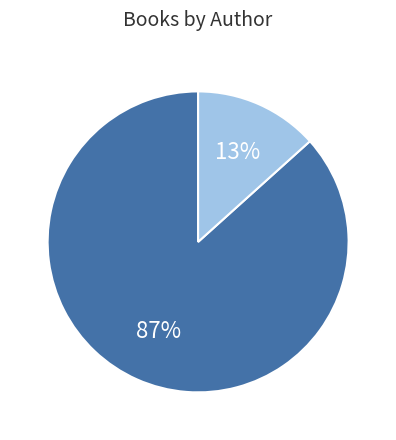

To the nearest percent, what is the average slice percentage?

50%